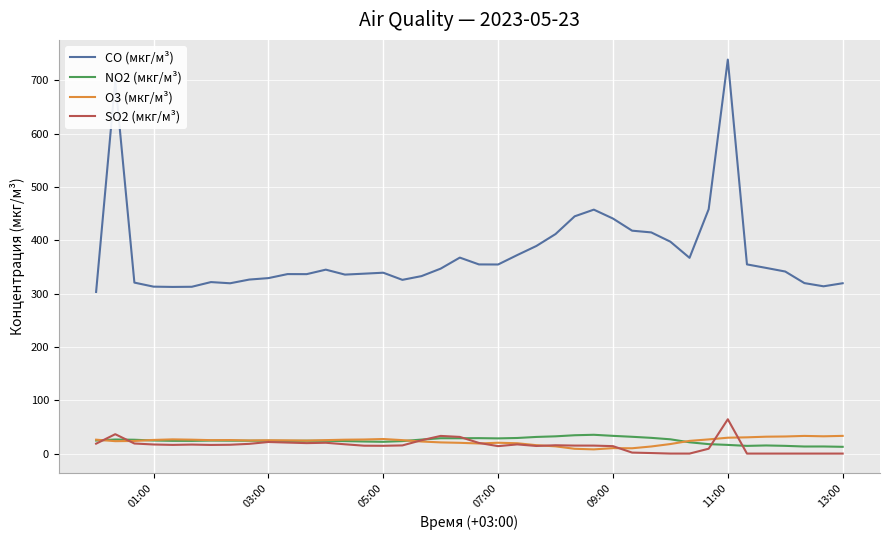

Which series has the widest spread of values?

CO (мкг/м³)